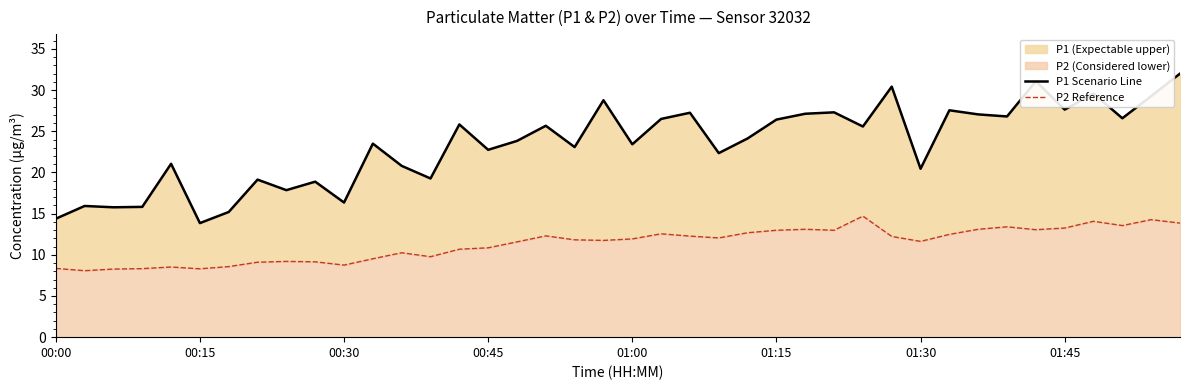

What is the minimum value for P2 Reference?

8.1